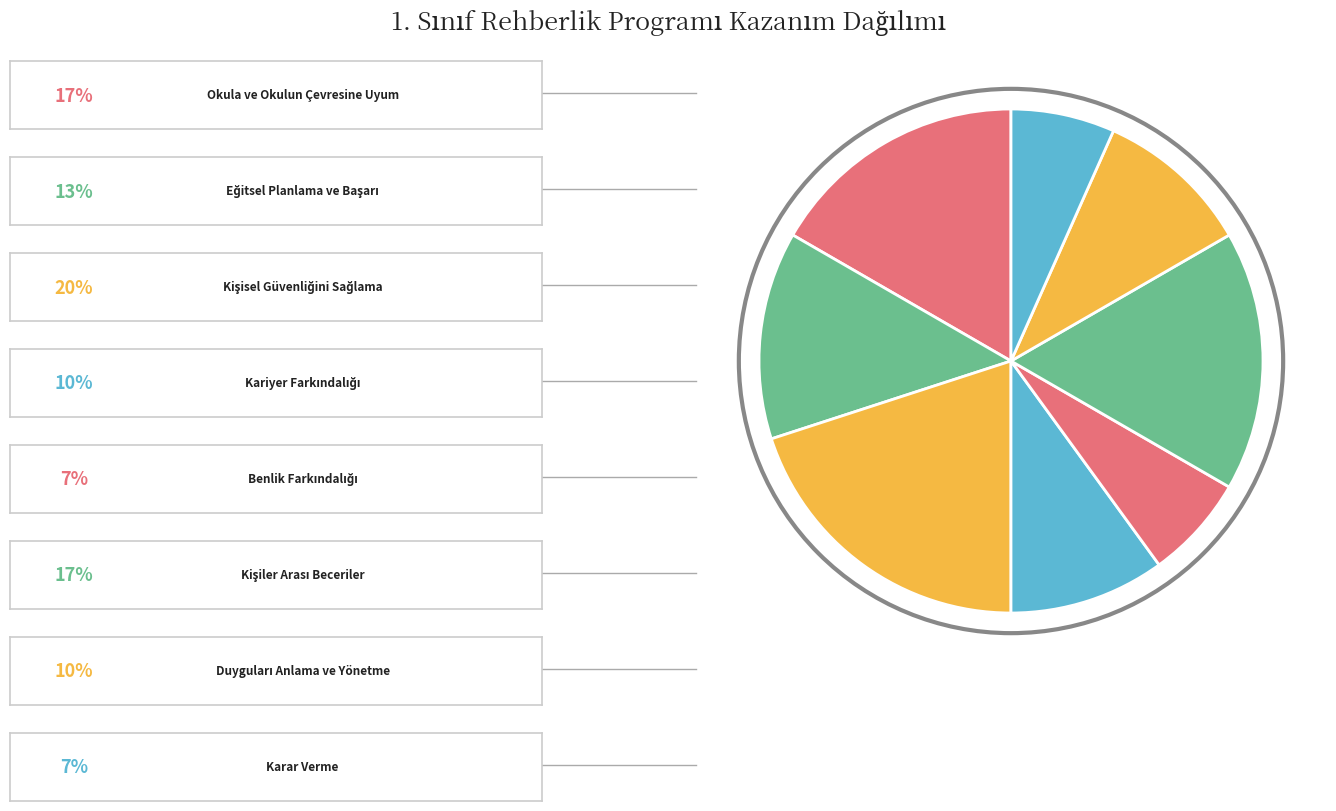

To the nearest percent, what is the average slice percentage?

12%